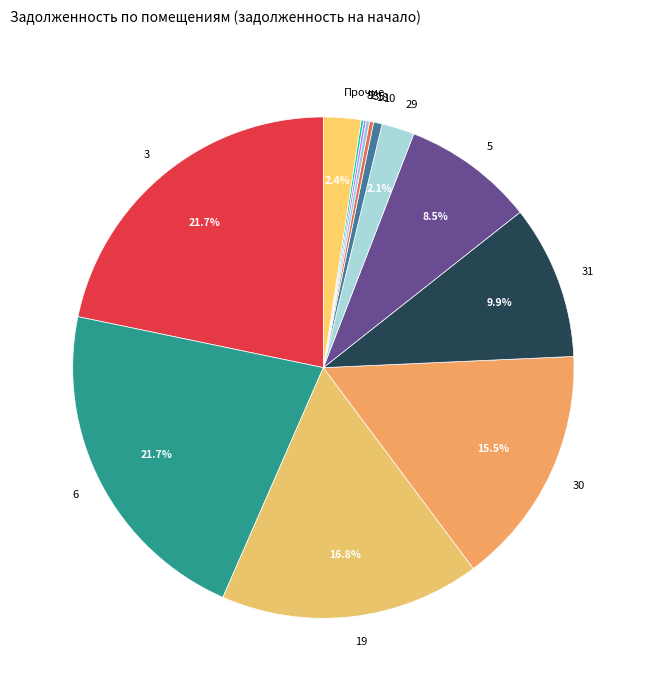

What is the ratio of the value at 30 to the value at 31?

1.6